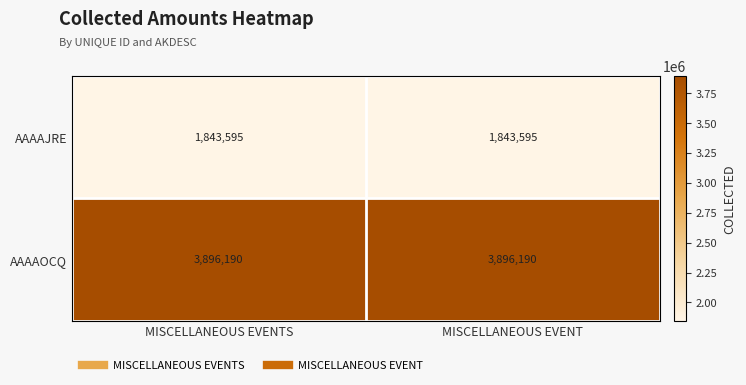

How many distinct data groups are displayed?

2